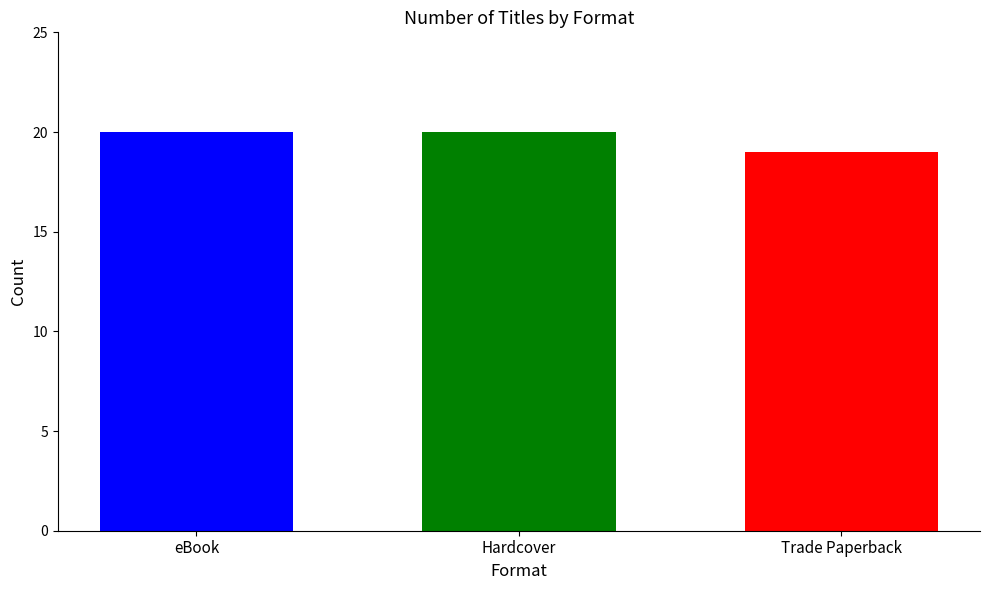

What is the label of the 1st bar from the right?

Trade Paperback